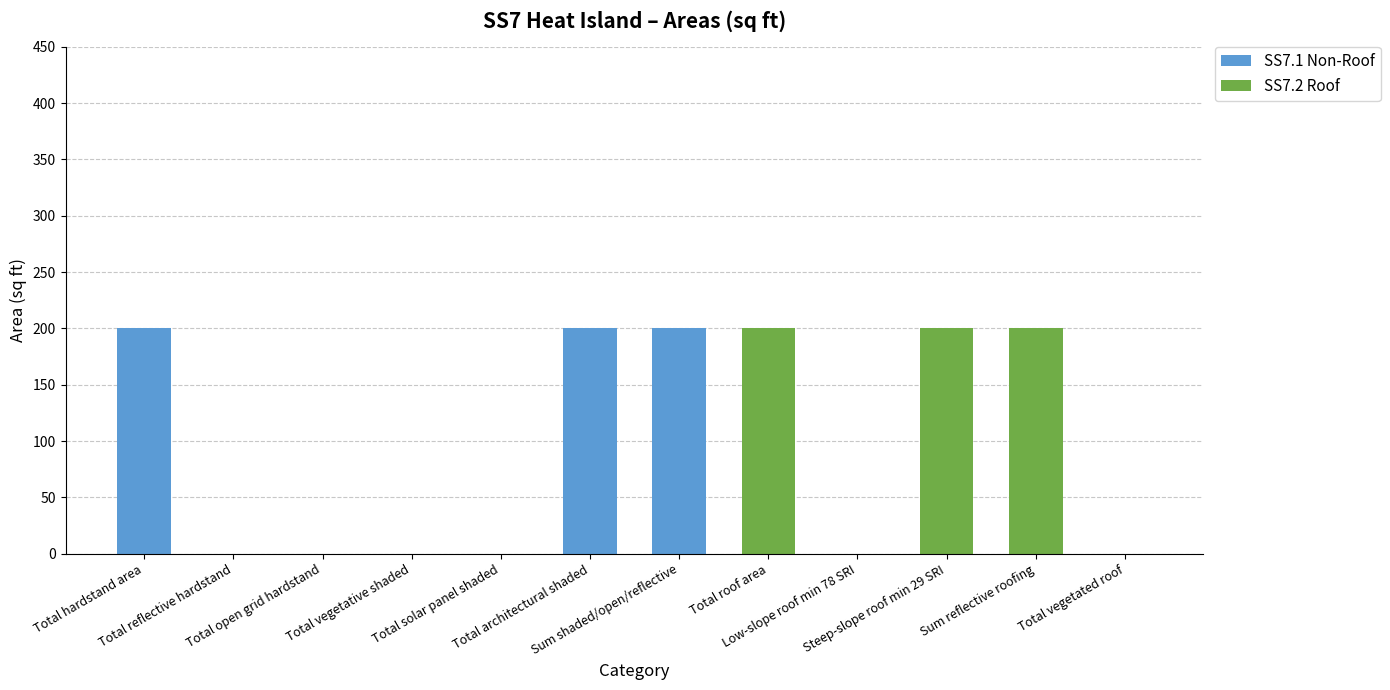

What is the highest value of the SS7.1 Non-Roof series?

200